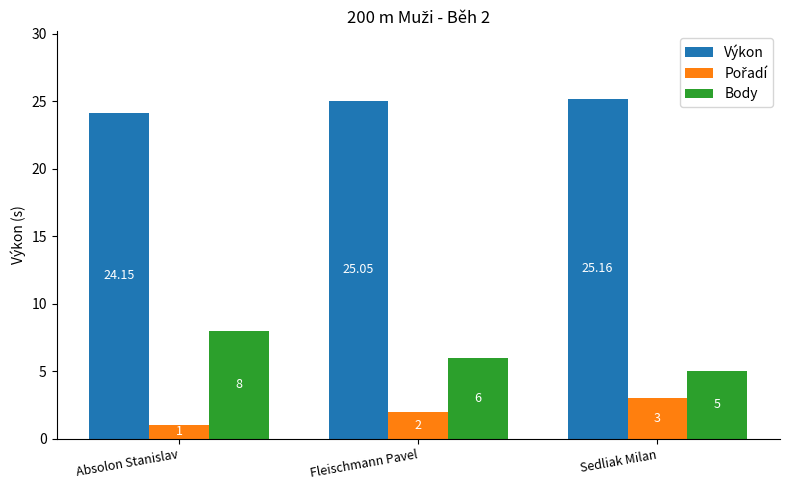

Rank the categories by Body value from highest to lowest.

Absolon Stanislav, Fleischmann Pavel, Sedliak Milan